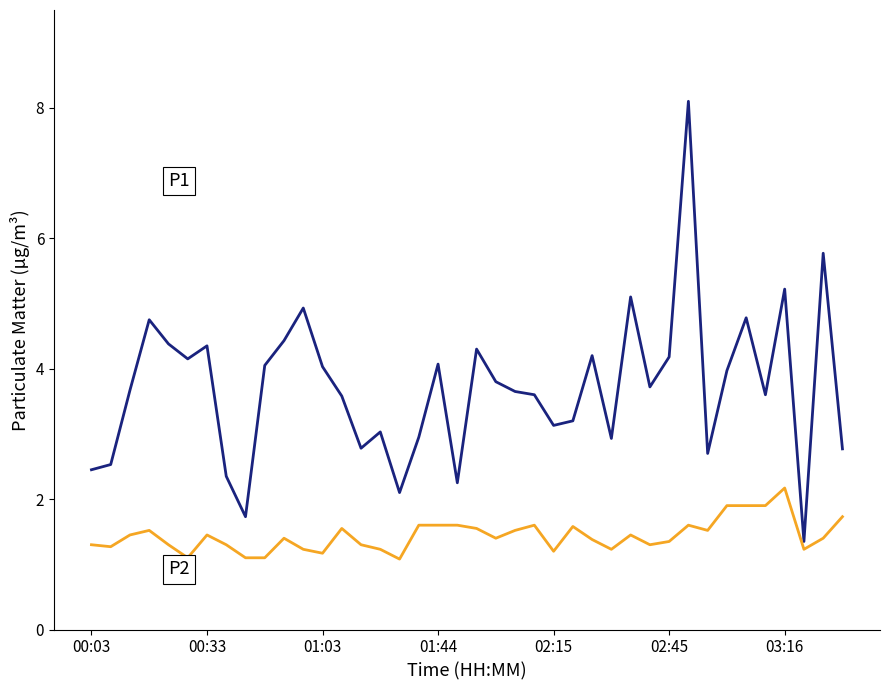

What is the minimum value shown in the chart?

1.1